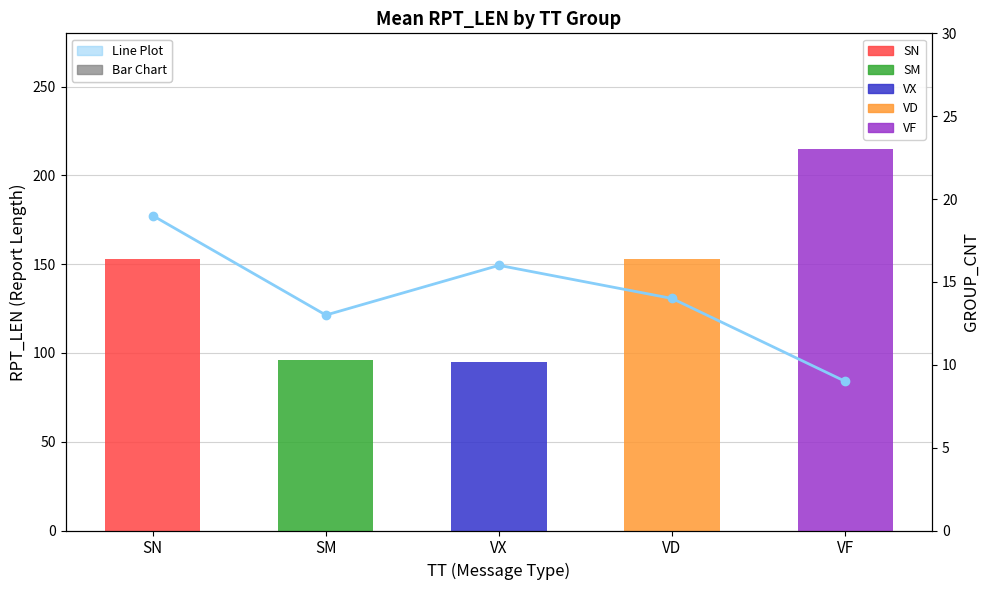

The value at VF is 9. True or false?

True